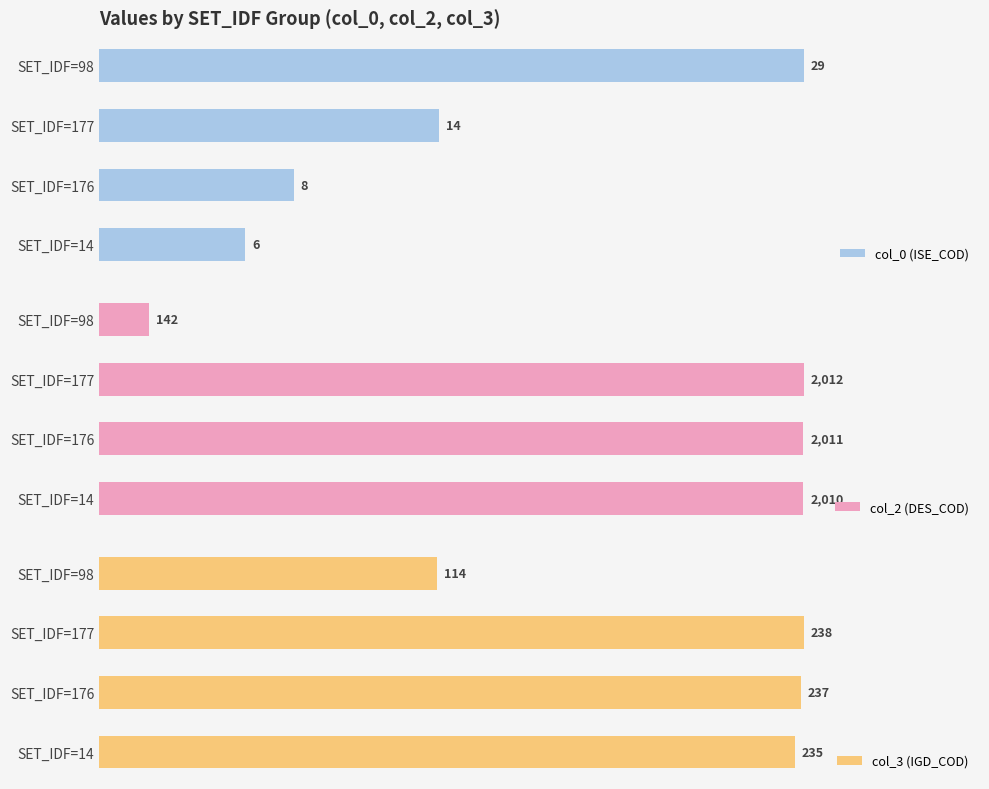

How many distinct data groups are displayed?

3